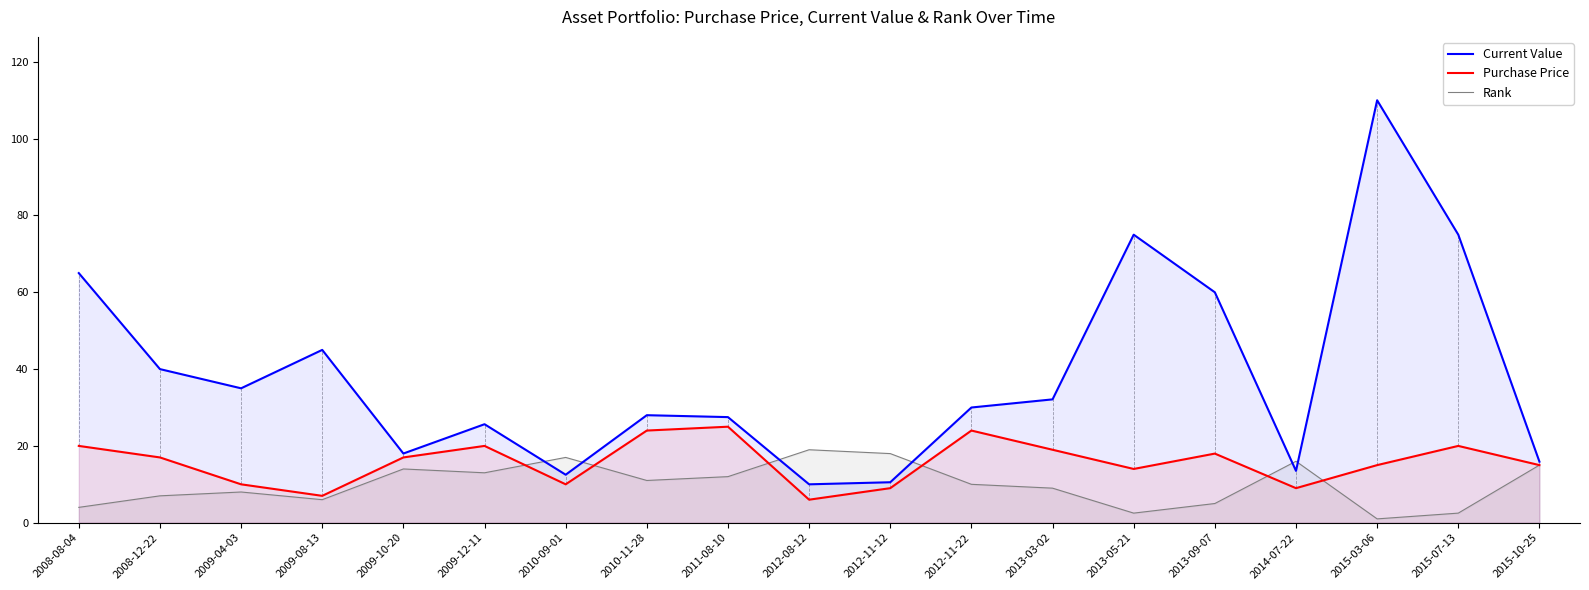

Count the number of categories in the chart.

19